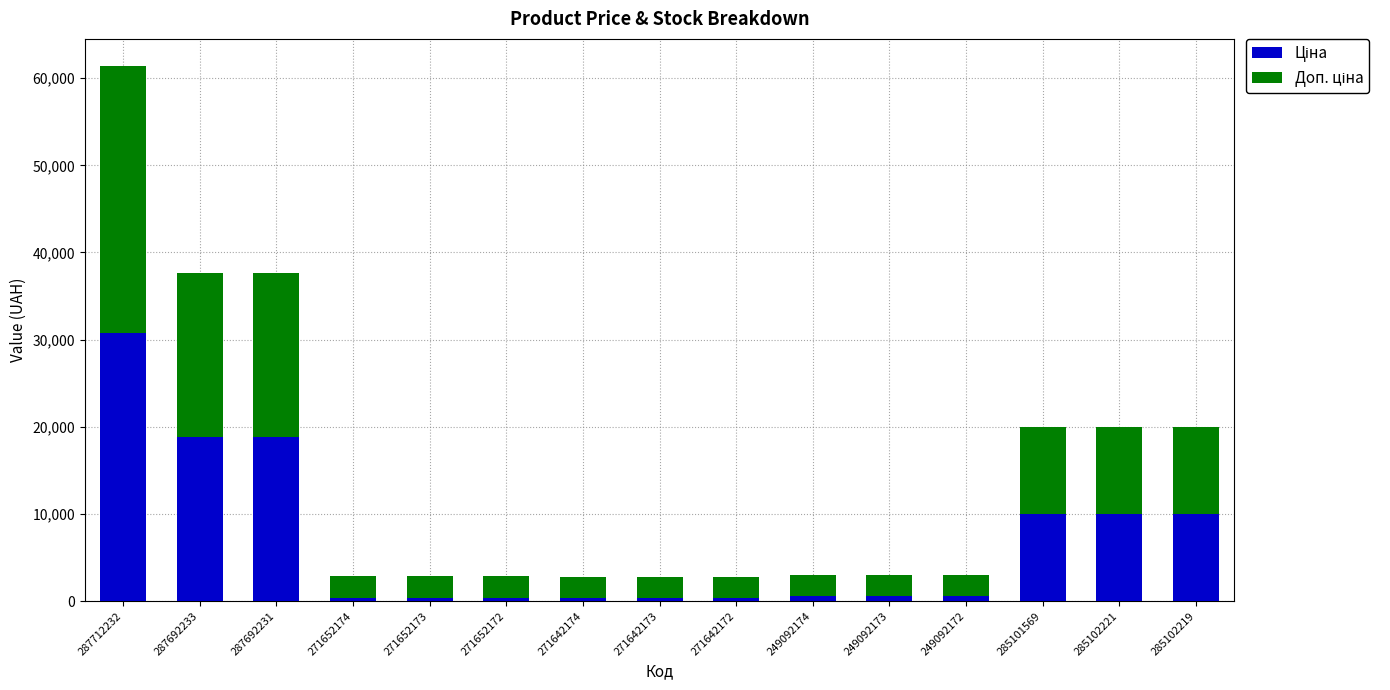

At which category is the sum across all series the highest?

287712232